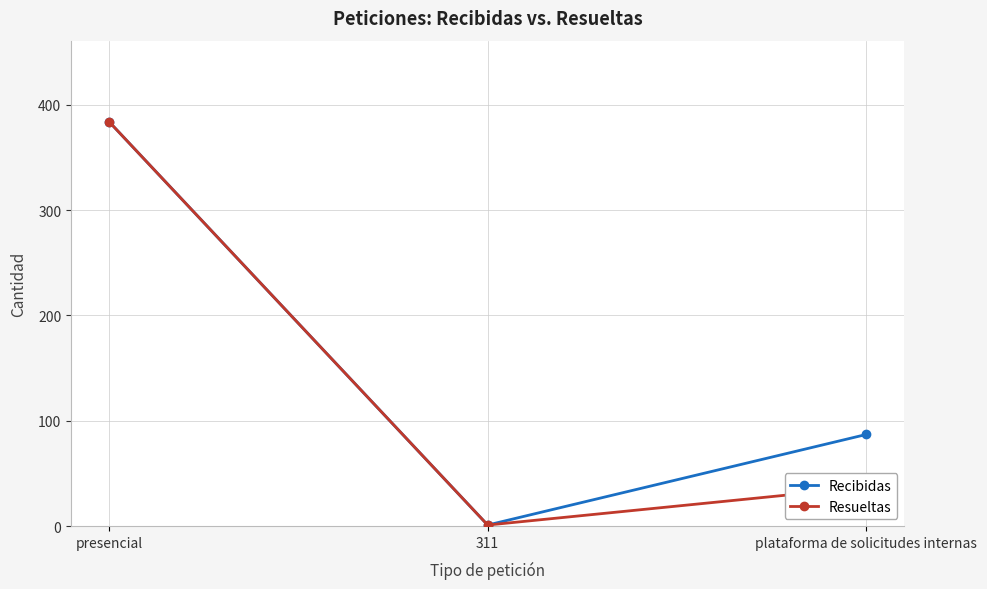

How many lines are shown in the chart?

2